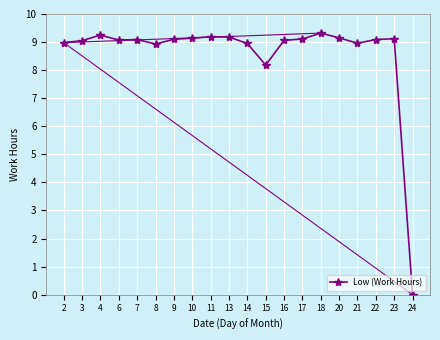

Which label corresponds to the smallest value in the chart?

24